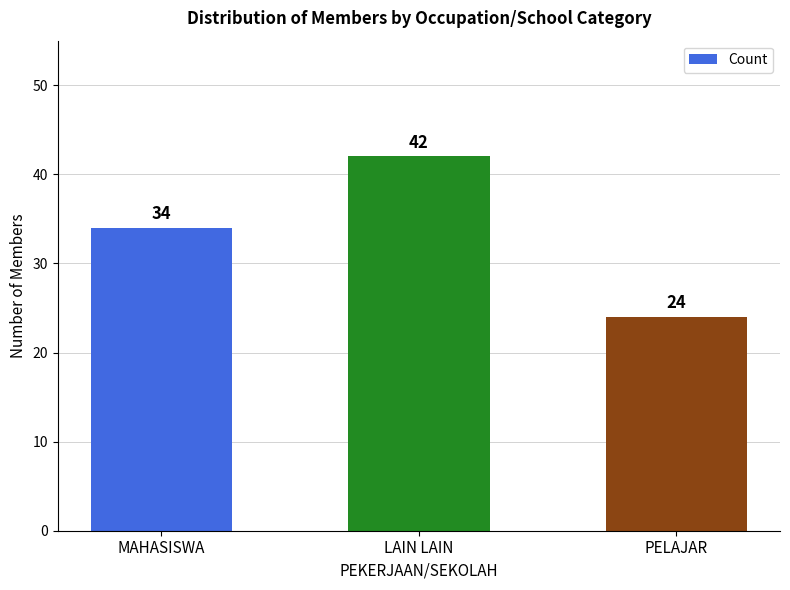

What is the average value?

33